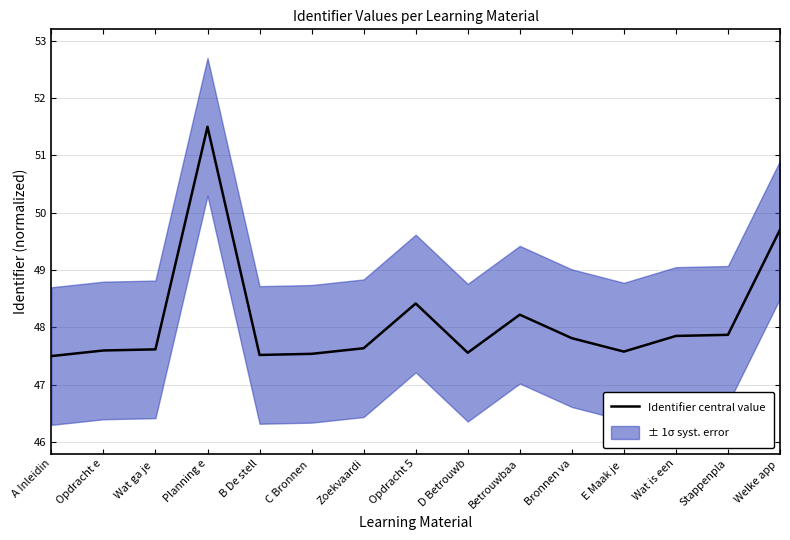

List the labels in order of value, largest first.

Planning e, Welke app , Opdracht 5, Betrouwbaa, Stappenpla, Wat is een, Bronnen va, Zoekvaardi, Wat ga je , Opdracht e, E Maak je , D Betrouwb, C Bronnen , B De stell, A Inleidin